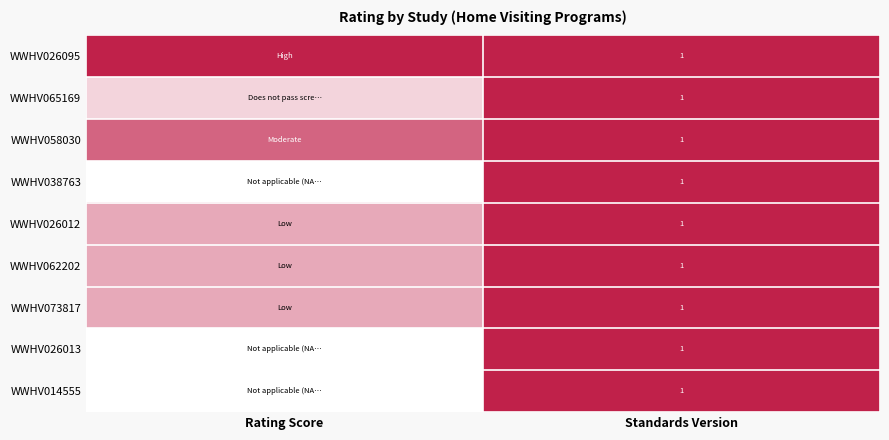

The value of WWHV065169 at Rating Score is 0.2. True or false?

True